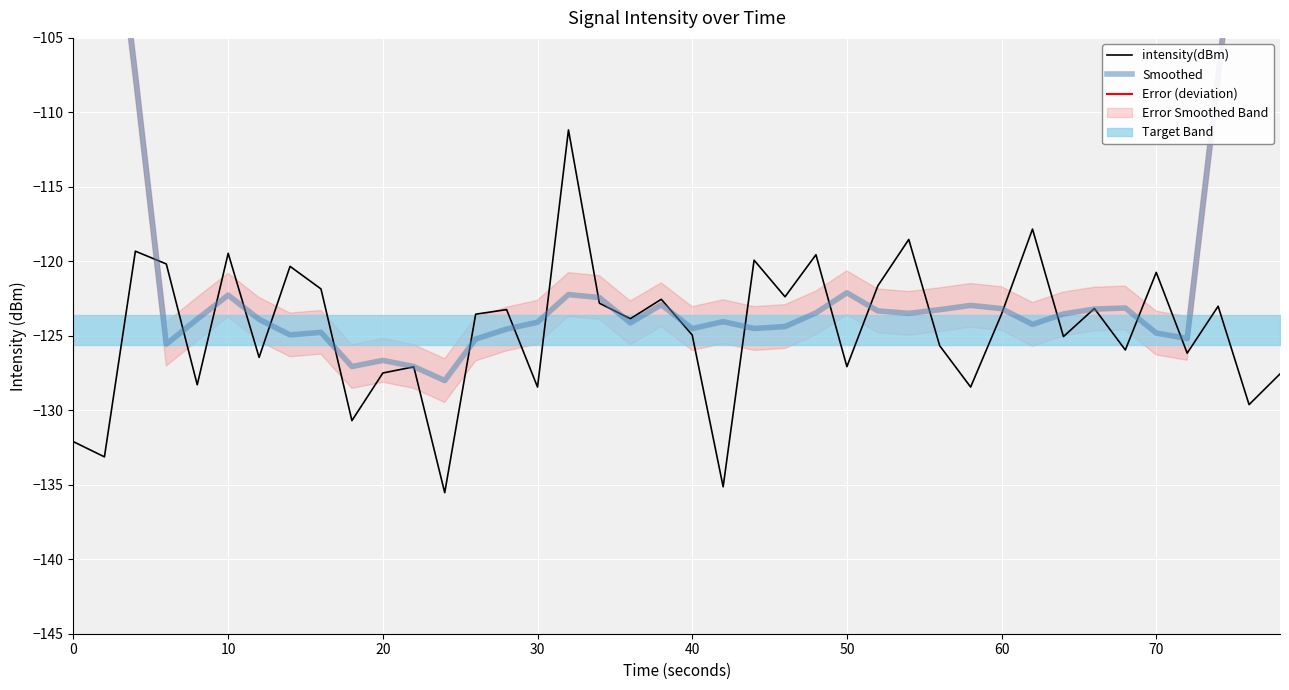

The intensity(dBm) series shows -127.5 at 20. True or false?

True